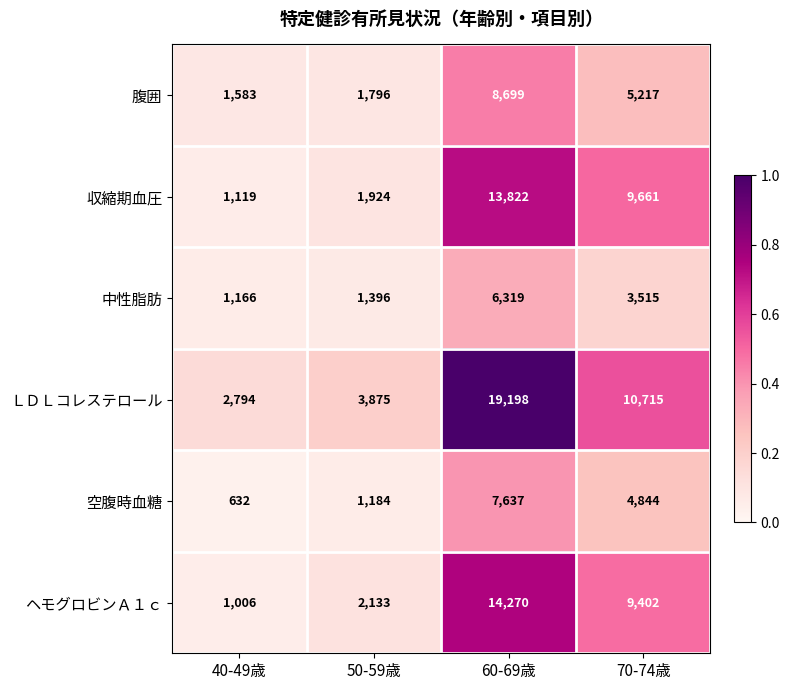

The 中性脂肪 series shows 9877 at 60-69歳. True or false?

False